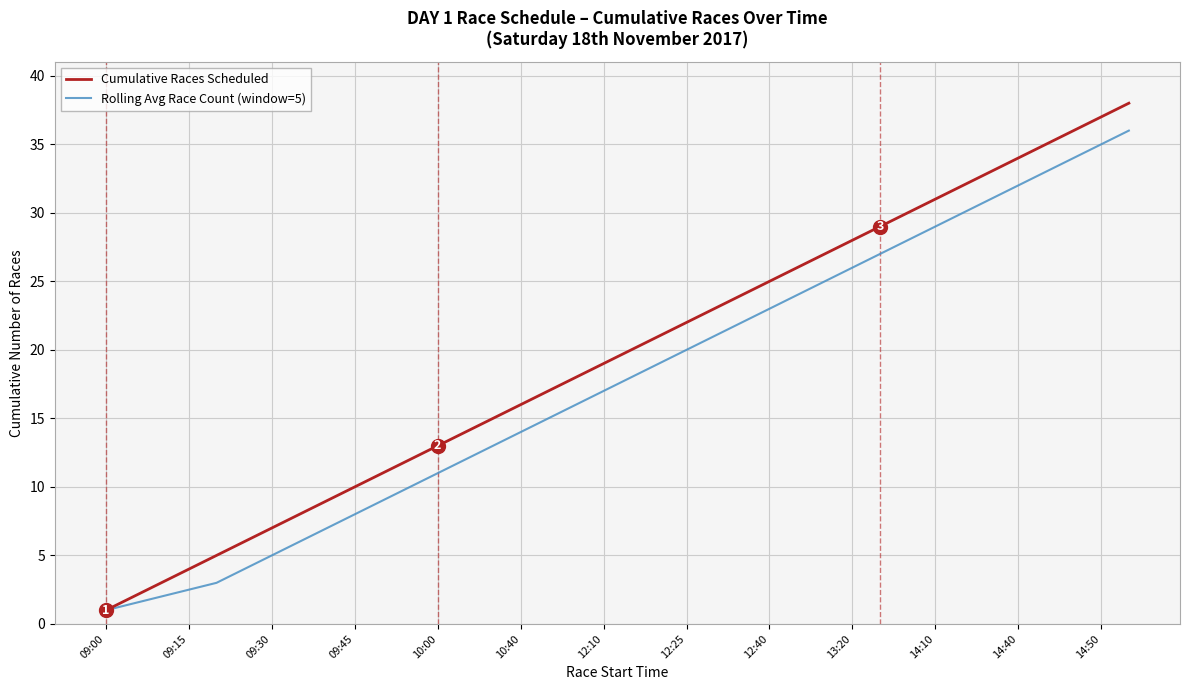

What is the smallest value displayed?

1.0